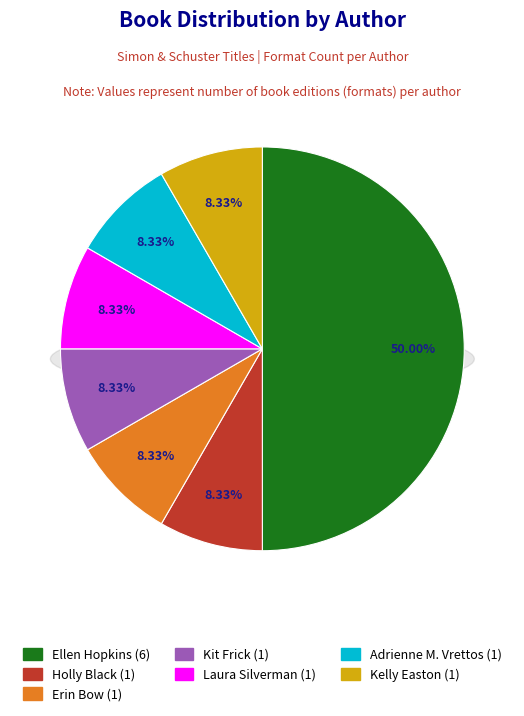

How many segments does this pie chart have?

7